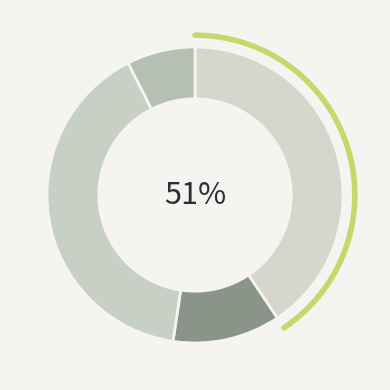

Is it true that TYNTYNDYER HOMESTEAD is 7% of the pie?

True